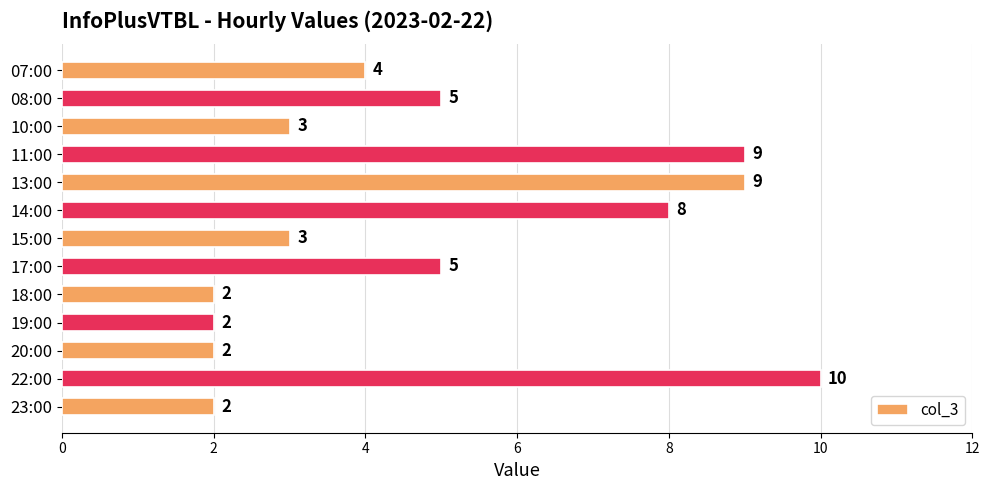

How many bars are there in total?

13